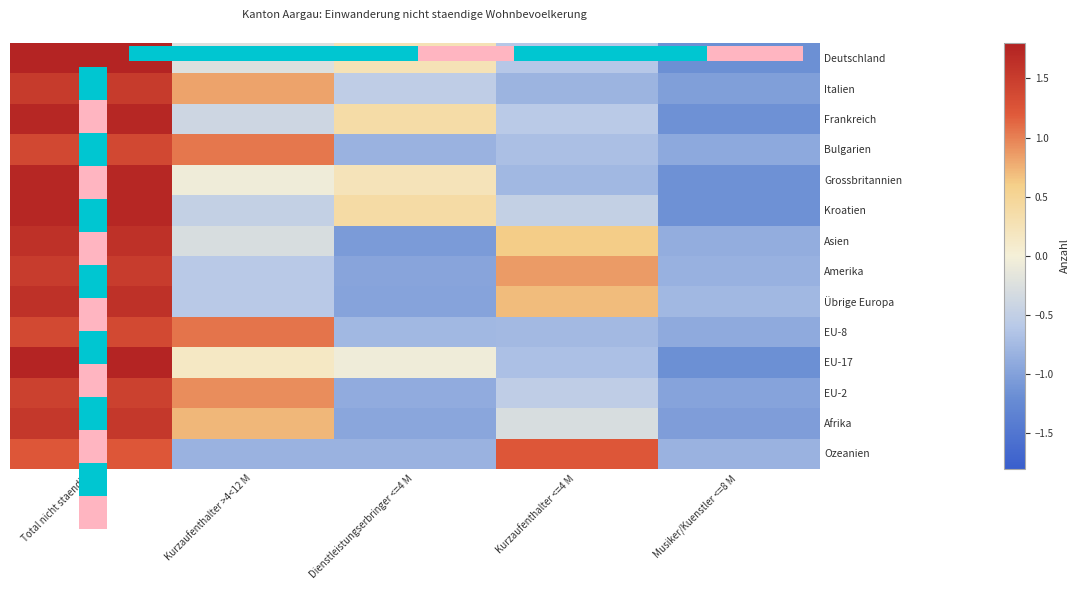

Reading left to right, what are all the values shown in this chart?

Deutschland: Total nicht staendig=1.8	Kurzaufenthalter >4<12 M=-0.2	Dienstleistungserbringer <=4 M=0.3	Kurzaufenthalter <=4 M=-0.6	Musiker/Kuenstler <=8 M=-1.2
Italien: Total nicht staendig=1.5	Kurzaufenthalter >4<12 M=0.8	Dienstleistungserbringer <=4 M=-0.5	Kurzaufenthalter <=4 M=-0.8	Musiker/Kuenstler <=8 M=-1.0
Frankreich: Total nicht staendig=1.7	Kurzaufenthalter >4<12 M=-0.4	Dienstleistungserbringer <=4 M=0.4	Kurzaufenthalter <=4 M=-0.6	Musiker/Kuenstler <=8 M=-1.2
Bulgarien: Total nicht staendig=1.4	Kurzaufenthalter >4<12 M=1.0	Dienstleistungserbringer <=4 M=-0.8	Kurzaufenthalter <=4 M=-0.7	Musiker/Kuenstler <=8 M=-0.9
Grossbritannien: Total nicht staendig=1.7	Kurzaufenthalter >4<12 M=-0.0	Dienstleistungserbringer <=4 M=0.2	Kurzaufenthalter <=4 M=-0.8	Musiker/Kuenstler <=8 M=-1.2
Kroatien: Total nicht staendig=1.7	Kurzaufenthalter >4<12 M=-0.5	Dienstleistungserbringer <=4 M=0.4	Kurzaufenthalter <=4 M=-0.5	Musiker/Kuenstler <=8 M=-1.2
Asien: Total nicht staendig=1.6	Kurzaufenthalter >4<12 M=-0.3	Dienstleistungserbringer <=4 M=-1.1	Kurzaufenthalter <=4 M=0.6	Musiker/Kuenstler <=8 M=-0.9
Amerika: Total nicht staendig=1.5	Kurzaufenthalter >4<12 M=-0.6	Dienstleistungserbringer <=4 M=-1.0	Kurzaufenthalter <=4 M=0.9	Musiker/Kuenstler <=8 M=-0.8
Übrige Europa: Total nicht staendig=1.6	Kurzaufenthalter >4<12 M=-0.6	Dienstleistungserbringer <=4 M=-1.0	Kurzaufenthalter <=4 M=0.7	Musiker/Kuenstler <=8 M=-0.8
EU-8: Total nicht staendig=1.4	Kurzaufenthalter >4<12 M=1.1	Dienstleistungserbringer <=4 M=-0.8	Kurzaufenthalter <=4 M=-0.8	Musiker/Kuenstler <=8 M=-0.9
EU-17: Total nicht staendig=1.8	Kurzaufenthalter >4<12 M=0.1	Dienstleistungserbringer <=4 M=-0.1	Kurzaufenthalter <=4 M=-0.7	Musiker/Kuenstler <=8 M=-1.2
EU-2: Total nicht staendig=1.5	Kurzaufenthalter >4<12 M=0.9	Dienstleistungserbringer <=4 M=-0.9	Kurzaufenthalter <=4 M=-0.5	Musiker/Kuenstler <=8 M=-1.0
Afrika: Total nicht staendig=1.6	Kurzaufenthalter >4<12 M=0.7	Dienstleistungserbringer <=4 M=-1.0	Kurzaufenthalter <=4 M=-0.3	Musiker/Kuenstler <=8 M=-1.0
Ozeanien: Total nicht staendig=1.2	Kurzaufenthalter >4<12 M=-0.8	Dienstleistungserbringer <=4 M=-0.8	Kurzaufenthalter <=4 M=1.2	Musiker/Kuenstler <=8 M=-0.8